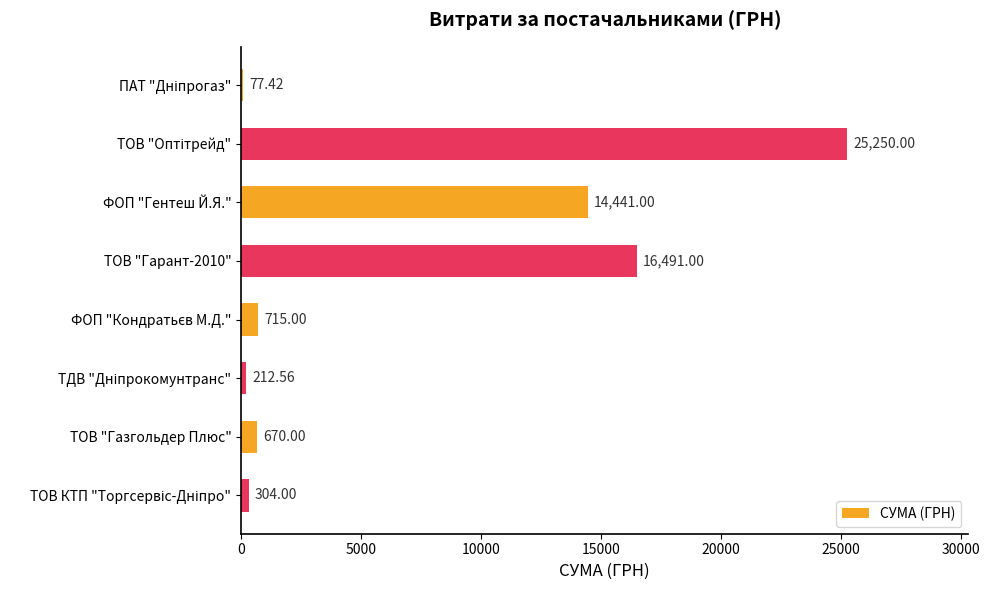

What is the change in value from ФОП "Гентеш Й.Я." to ТОВ "Гарант-2010"?

+2050.0